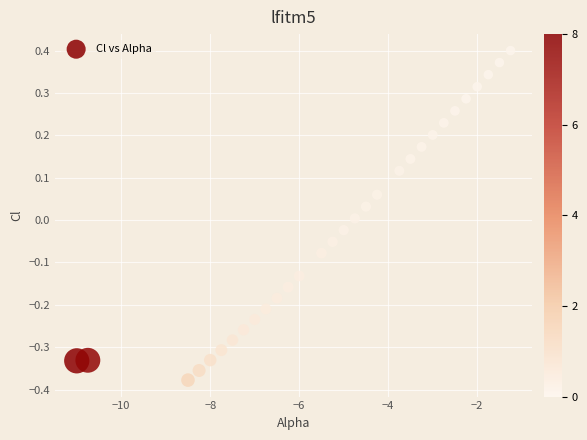

What is the range of Y values (max minus min)?

0.8